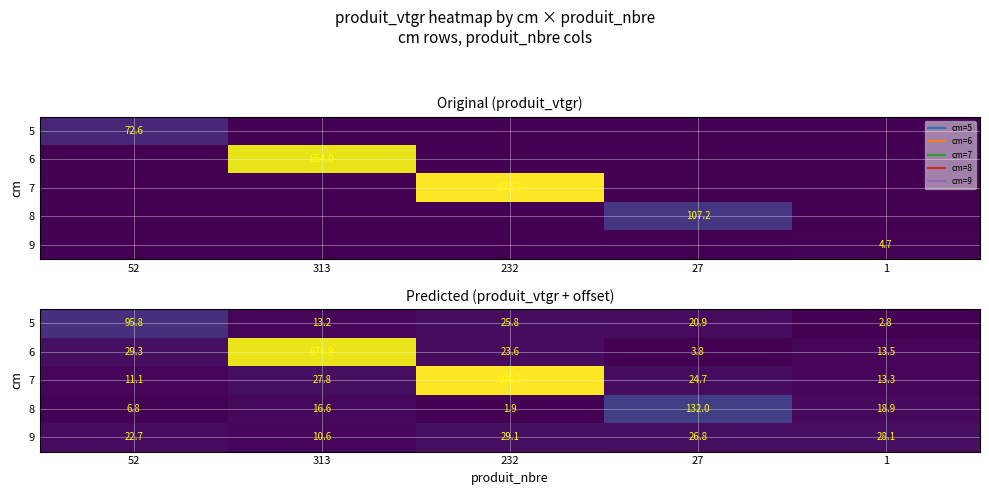

List the series in order of their peak value, highest first.

7, 6, 8, 5, 9